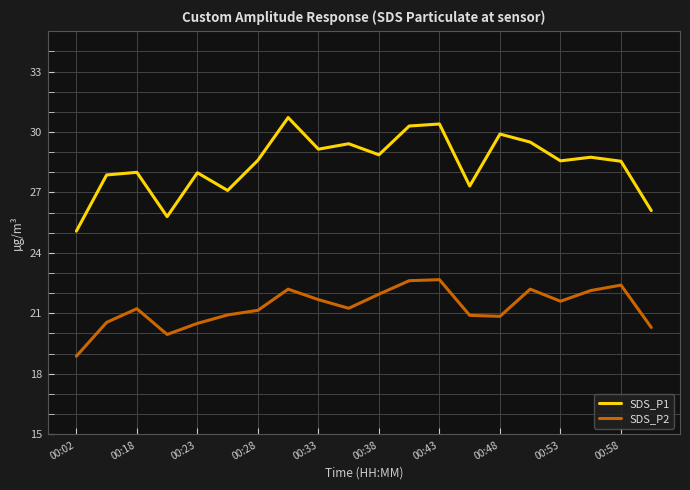

Which series has the largest range (max minus min)?

SDS_P1